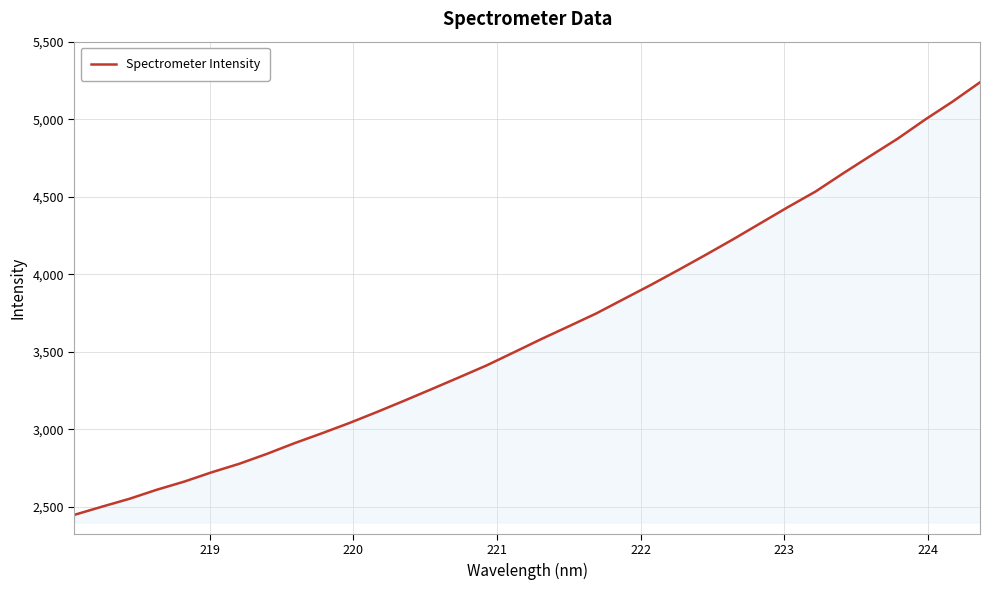

What is the difference between the maximum and minimum values?

2788.5